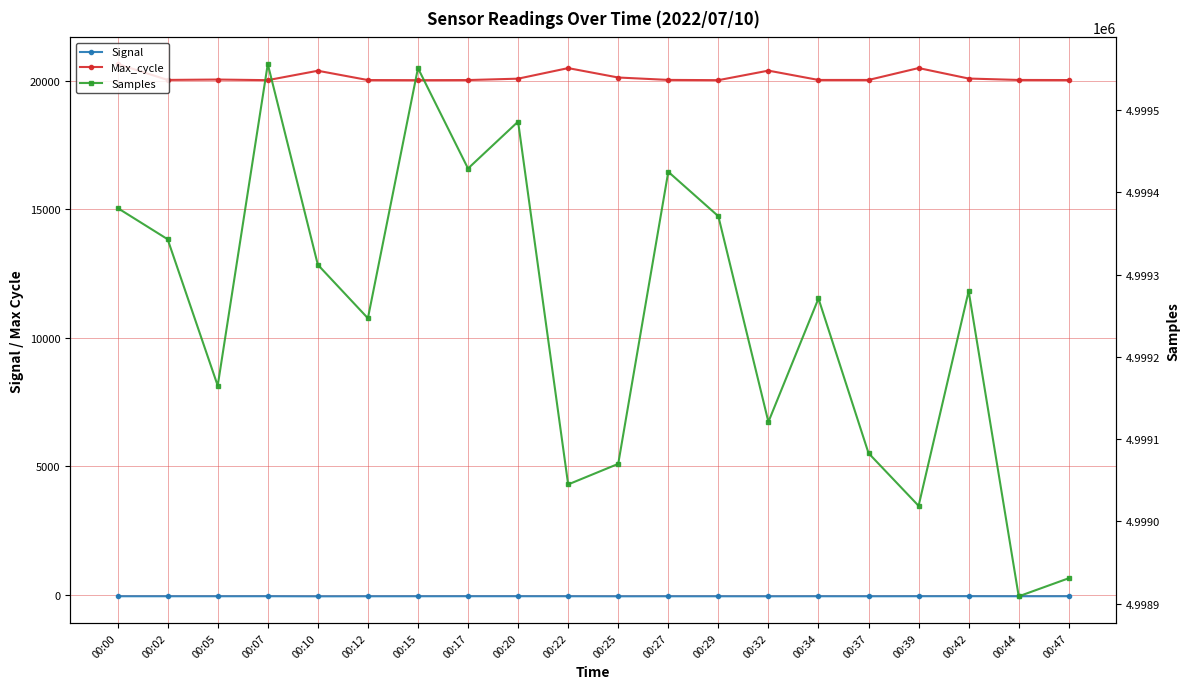

How many categories are shown in the chart?

20